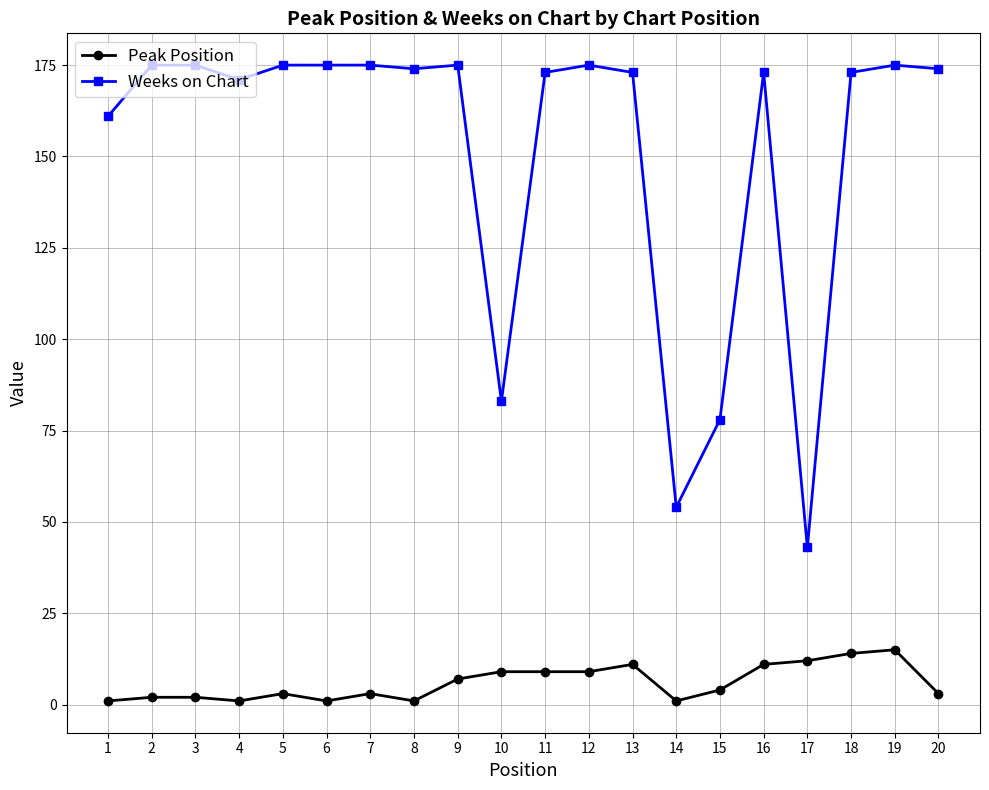

Reading left to right, extract all data points from this chart.

Peak Position: 1=1	2=2	3=2	4=1	5=3	6=1	7=3	8=1	9=7	10=9	11=9	12=9	13=11	14=1	15=4	16=11	17=12	18=14	19=15	20=3
Weeks on Chart: 1=161	2=175	3=175	4=171	5=175	6=175	7=175	8=174	9=175	10=83	11=173	12=175	13=173	14=54	15=78	16=173	17=43	18=173	19=175	20=174